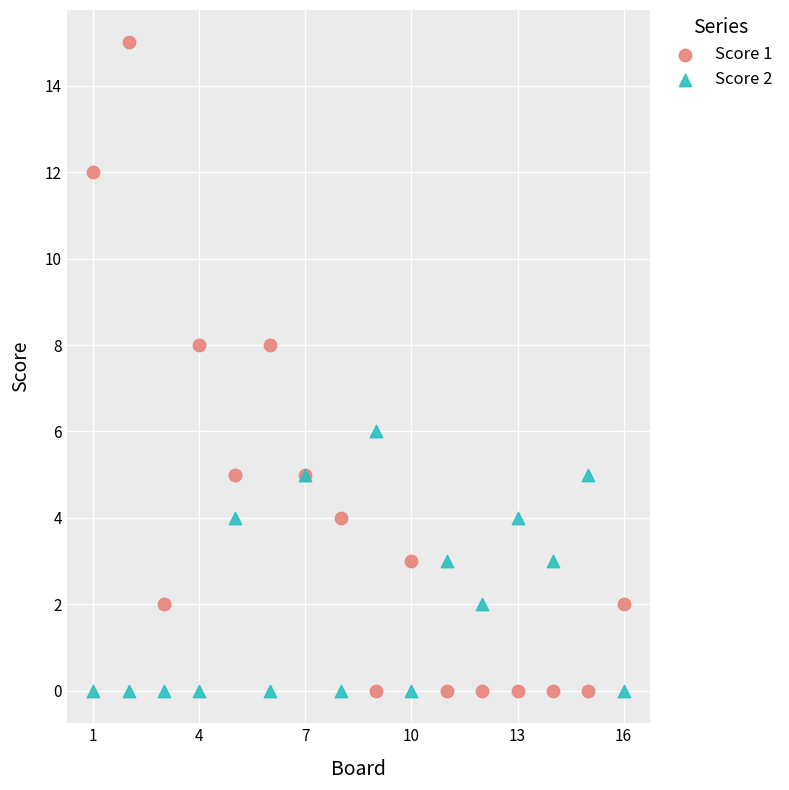

What is the X range (max minus min) for the scatter plot?

15